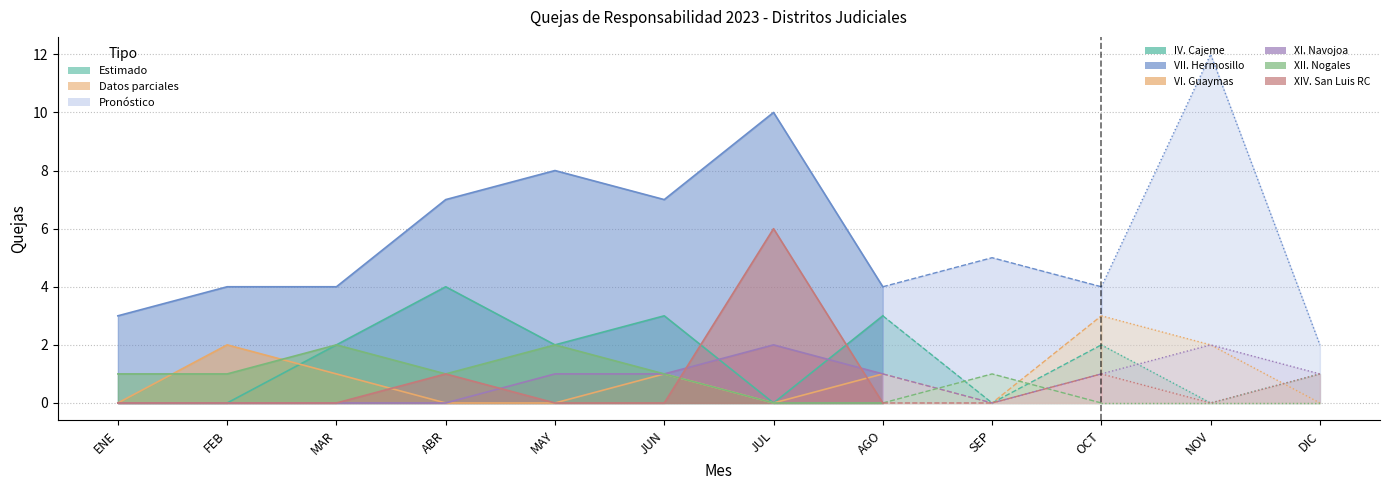

Is the value of VI. Guaymas at JUN greater than the value of IV. Cajeme at SEP?

Yes